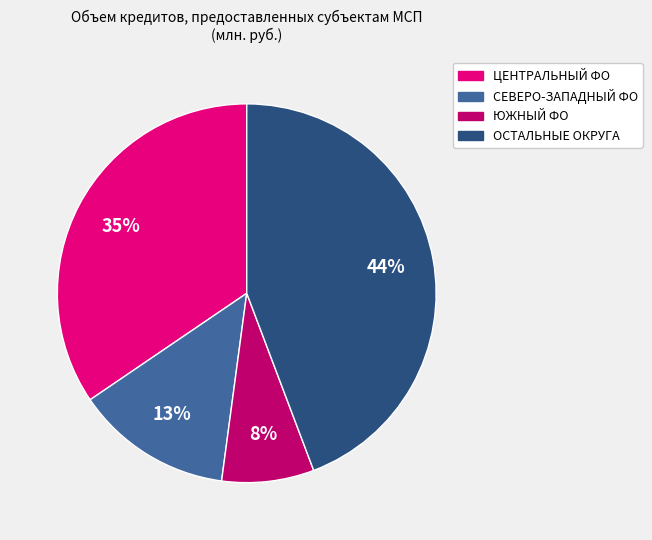

Do ЮЖНЫЙ ФО and СЕВЕРО-ЗАПАДНЫЙ ФО together represent more than half of the pie?

No